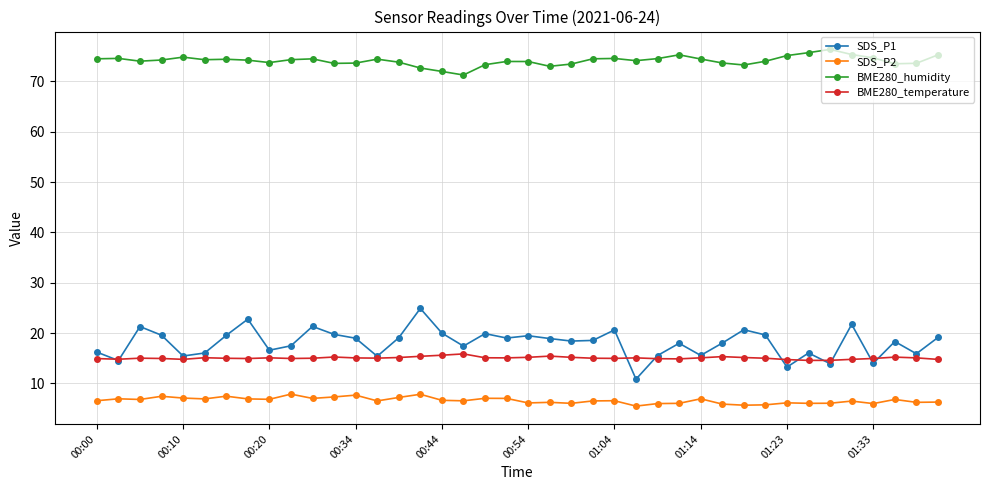

What is the lowest value of the BME280_temperature series?

14.6